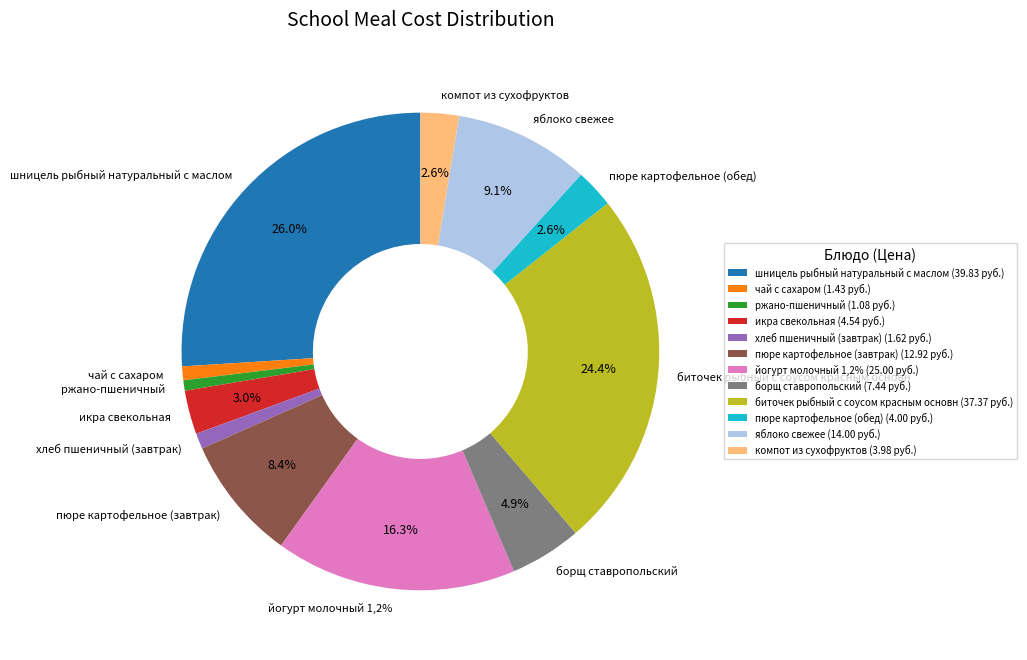

Is there a majority slice in this chart?

No